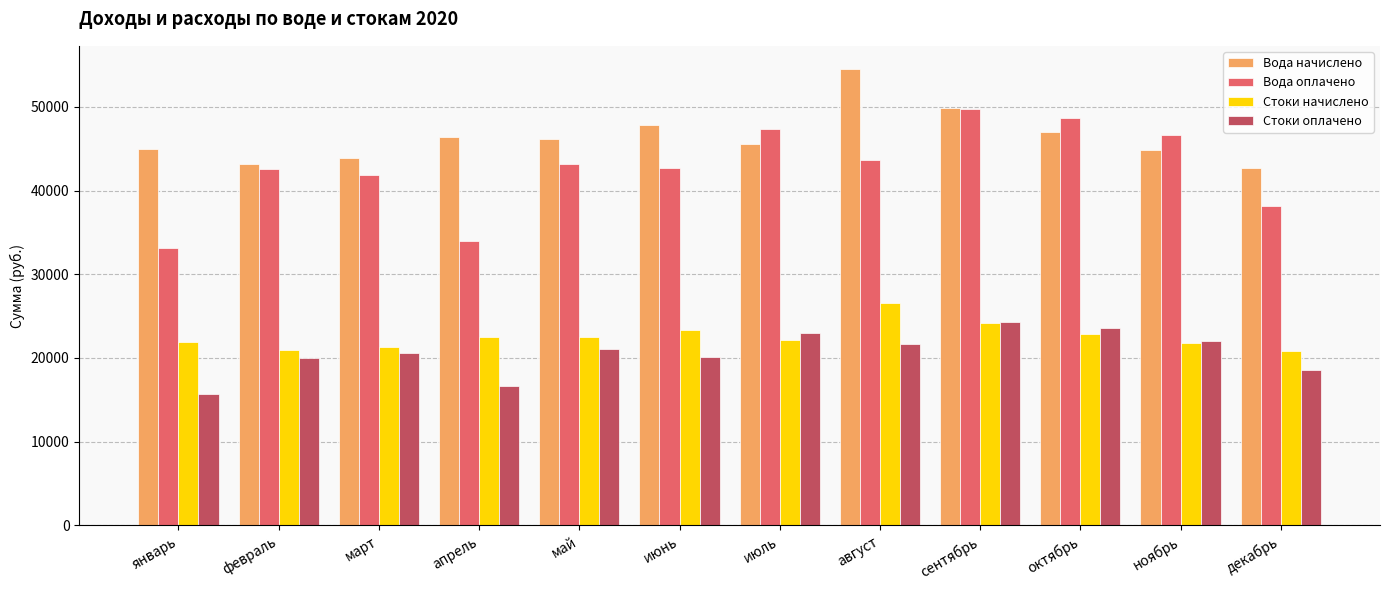

Is it true that Вода оплачено equals 57184.2 at январь?

False